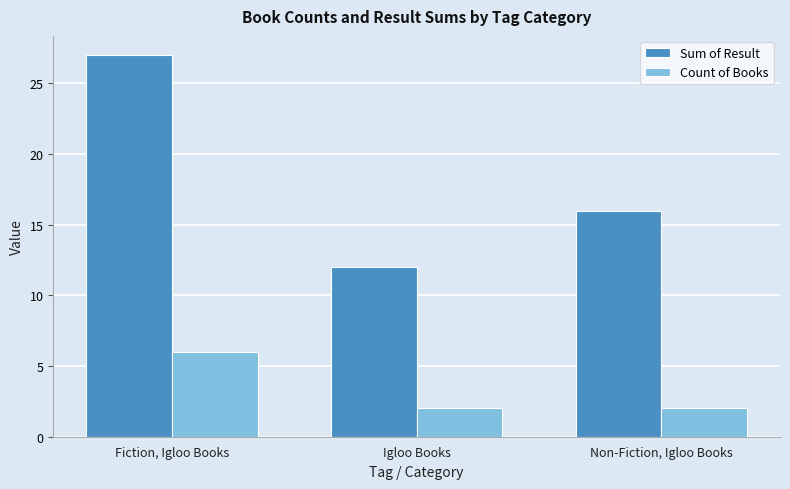

List the labels in order of Sum of Result value, smallest first.

Igloo Books, Non-Fiction, Igloo Books, Fiction, Igloo Books